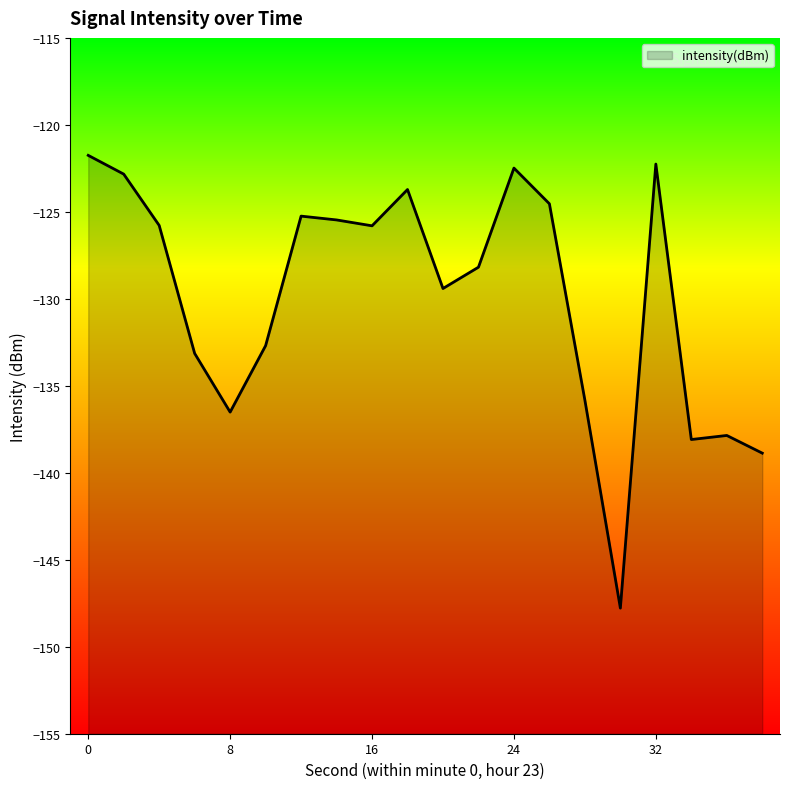

Read the value at 7.

-125.5